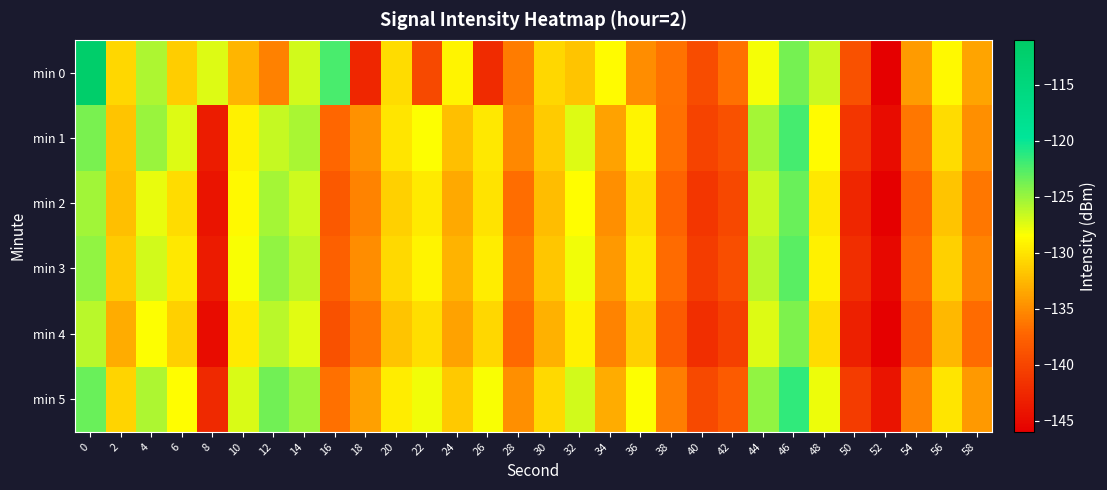

Reading left to right, what are all the values shown in this chart?

min 0: 0=-111.8	2=-130.7	4=-125.7	6=-131.3	8=-127.3	10=-132.7	12=-135.7	14=-126.9	16=-122.3	18=-142.7	20=-130.4	22=-139.6	24=-129.1	26=-142.2	28=-135.9	30=-130.8	32=-131.8	34=-128.7	36=-134.9	38=-136.4	40=-139.4	42=-136.7	44=-128.2	46=-123.8	48=-126.7	50=-138.9	52=-146.0	54=-134.2	56=-128.9	58=-133.6
min 1: 0=-123.9	2=-131.9	4=-125.0	6=-127.3	8=-143.4	10=-129.2	12=-126.6	14=-125.5	16=-137.2	18=-134.8	20=-130.0	22=-128.5	24=-132.1	26=-129.8	28=-135.2	30=-131.5	32=-127.3	34=-133.8	36=-129.1	38=-136.7	40=-140.2	42=-138.9	44=-125.4	46=-122.1	48=-128.7	50=-141.3	52=-144.8	54=-136.2	56=-130.5	58=-134.9
min 2: 0=-125.3	2=-132.1	4=-127.8	6=-130.5	8=-144.2	10=-128.9	12=-125.4	14=-126.8	16=-138.3	18=-135.6	20=-131.2	22=-129.7	24=-133.4	26=-130.1	28=-136.8	30=-132.3	32=-128.6	34=-134.9	36=-130.4	38=-137.5	40=-141.3	42=-139.8	44=-126.7	46=-123.4	48=-129.8	50=-142.6	52=-145.9	54=-137.5	56=-131.8	58=-136.2
min 3: 0=-124.7	2=-131.5	4=-126.9	6=-129.8	8=-143.6	10=-128.3	12=-124.8	14=-126.2	16=-137.7	18=-135.0	20=-130.6	22=-129.1	24=-132.8	26=-129.5	28=-136.2	30=-131.7	32=-128.0	34=-134.3	36=-129.8	38=-136.9	40=-140.7	42=-139.2	44=-126.1	46=-122.8	48=-129.2	50=-142.0	52=-145.3	54=-136.9	56=-131.2	58=-135.6
min 4: 0=-126.1	2=-133.2	4=-128.4	6=-131.2	8=-144.8	10=-129.6	12=-126.1	14=-127.5	16=-138.9	18=-136.3	20=-131.9	22=-130.4	24=-133.7	26=-130.8	28=-137.1	30=-133.0	32=-129.3	34=-135.6	36=-131.1	38=-138.2	40=-142.0	42=-140.5	44=-127.4	46=-124.1	48=-130.5	50=-143.2	52=-146.6	54=-138.2	56=-132.5	58=-136.9
min 5: 0=-123.4	2=-130.9	4=-125.7	6=-128.6	8=-142.4	10=-127.2	12=-123.7	14=-125.1	16=-136.6	18=-133.9	20=-129.5	22=-128.0	24=-131.6	26=-128.3	28=-134.9	30=-130.6	32=-126.9	34=-133.2	36=-128.5	38=-135.8	40=-139.6	42=-138.1	44=-124.8	46=-121.5	48=-127.9	50=-140.8	52=-144.2	54=-135.6	56=-129.9	58=-134.3